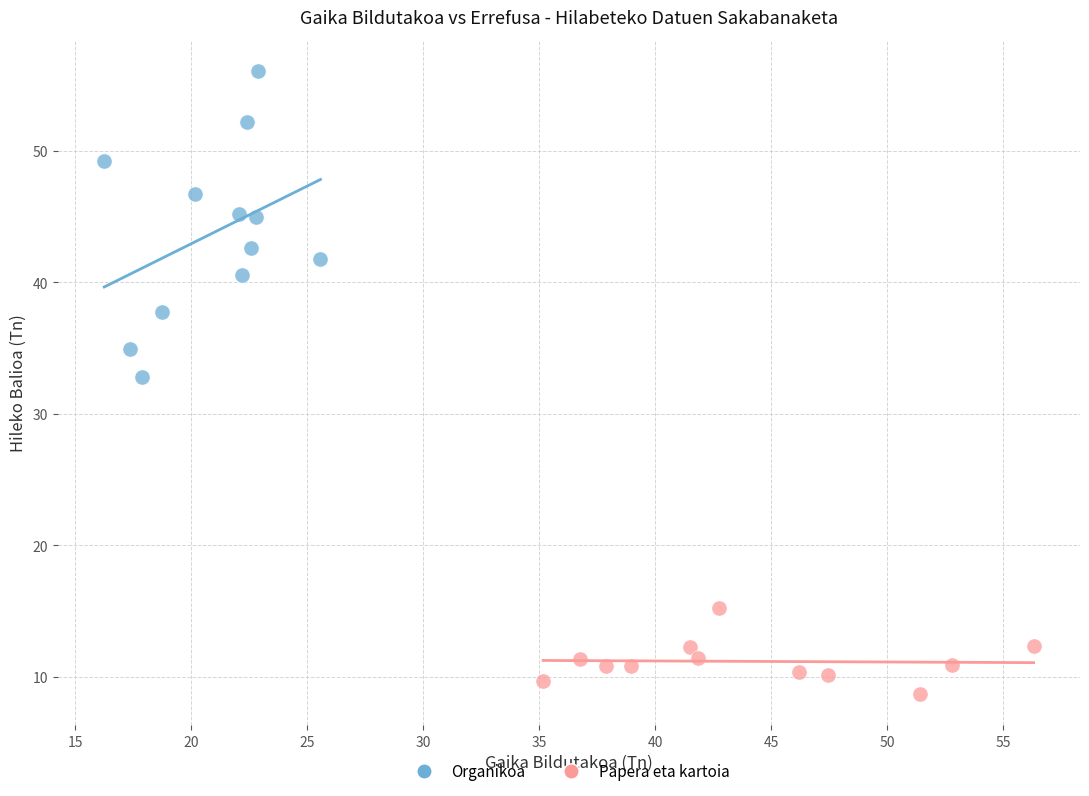

Which series contains the lowest Y value?

Papera eta kartoia